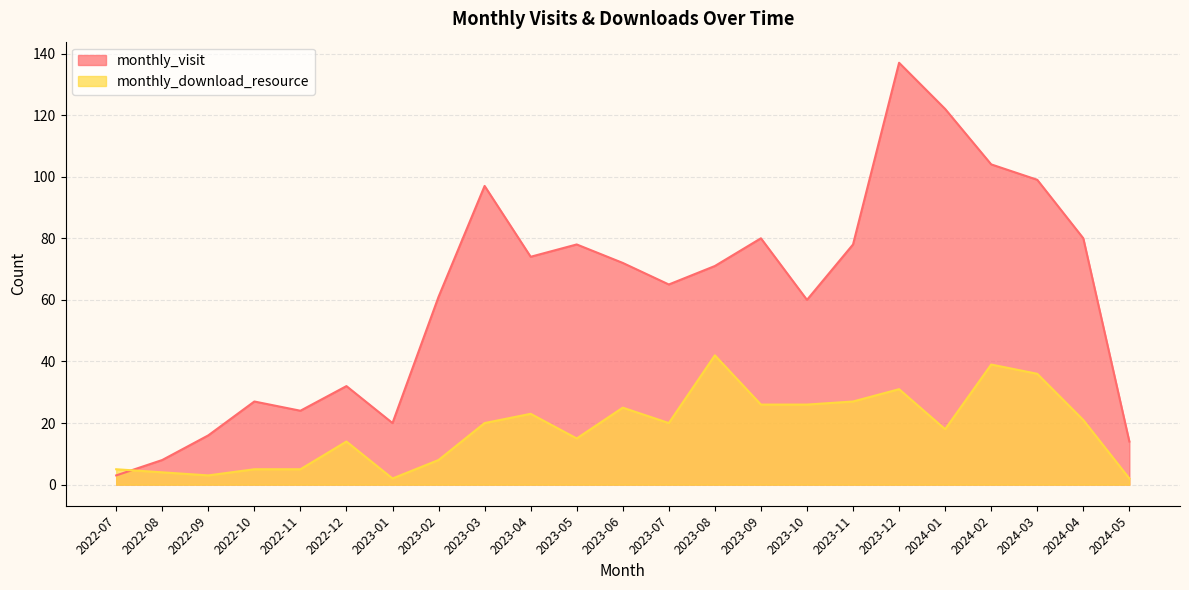

How many lines are shown in the chart?

2